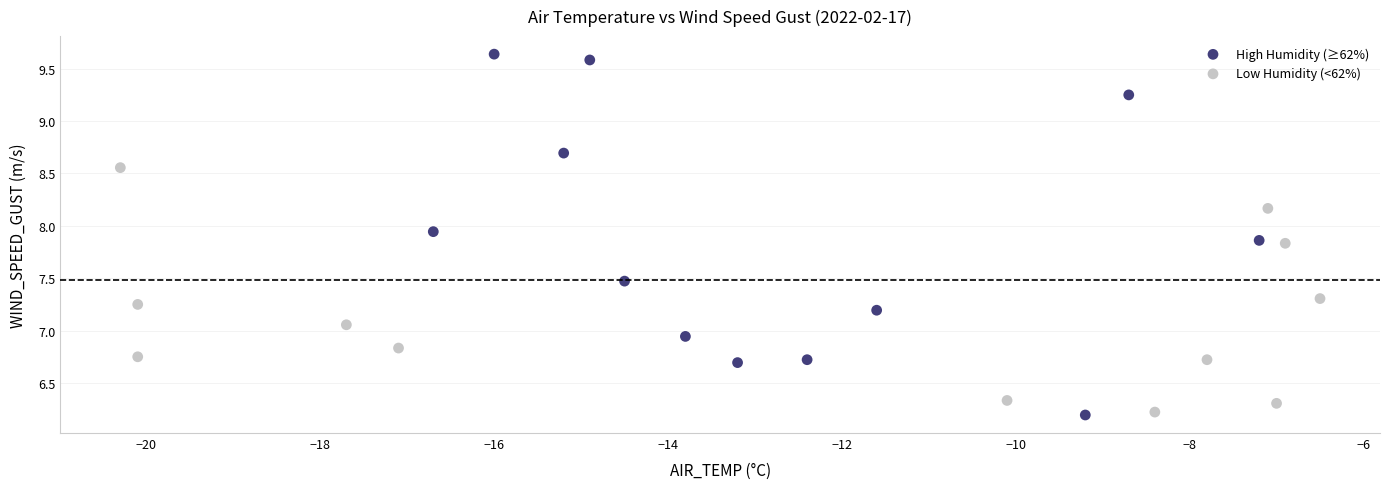

Which series has the widest spread of Y values?

High Humidity (≥62%)